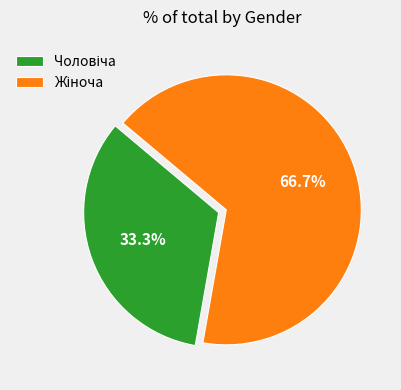

Is there a majority slice in this chart?

Yes